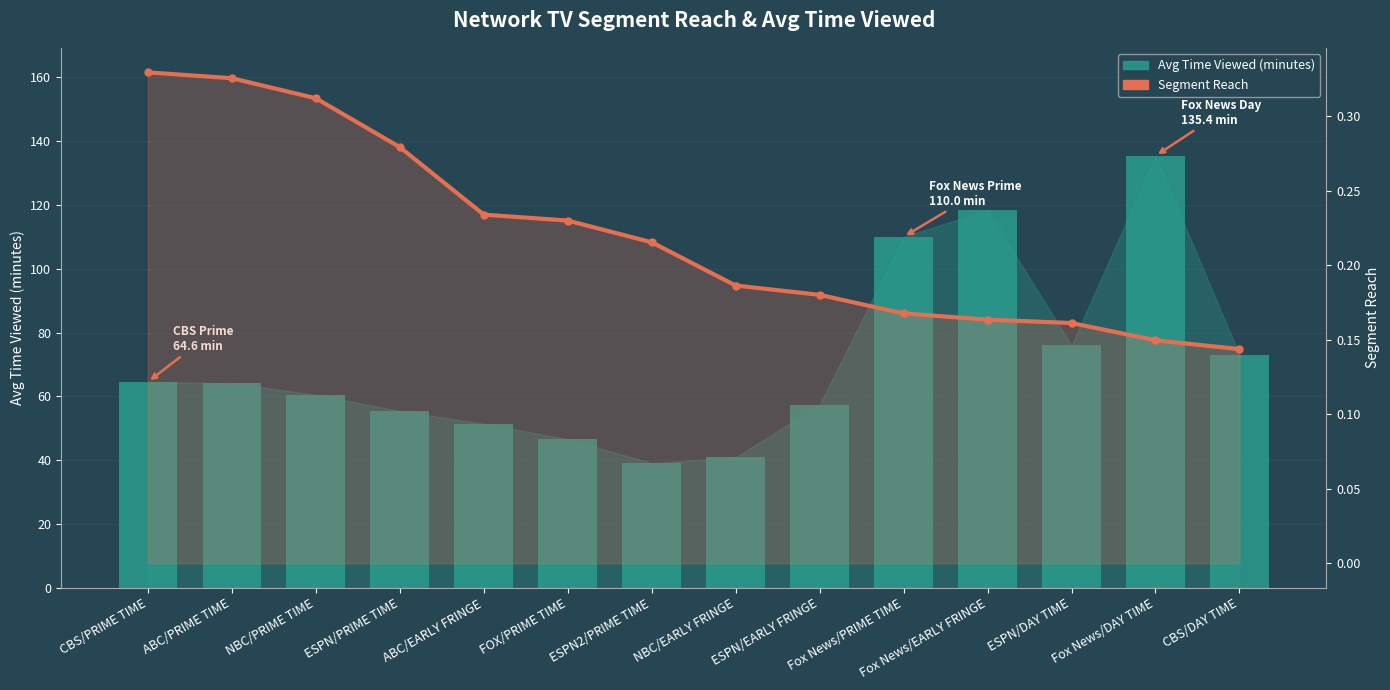

What is the label of the 9th bar from the left?

ESPN/EARLY FRINGE